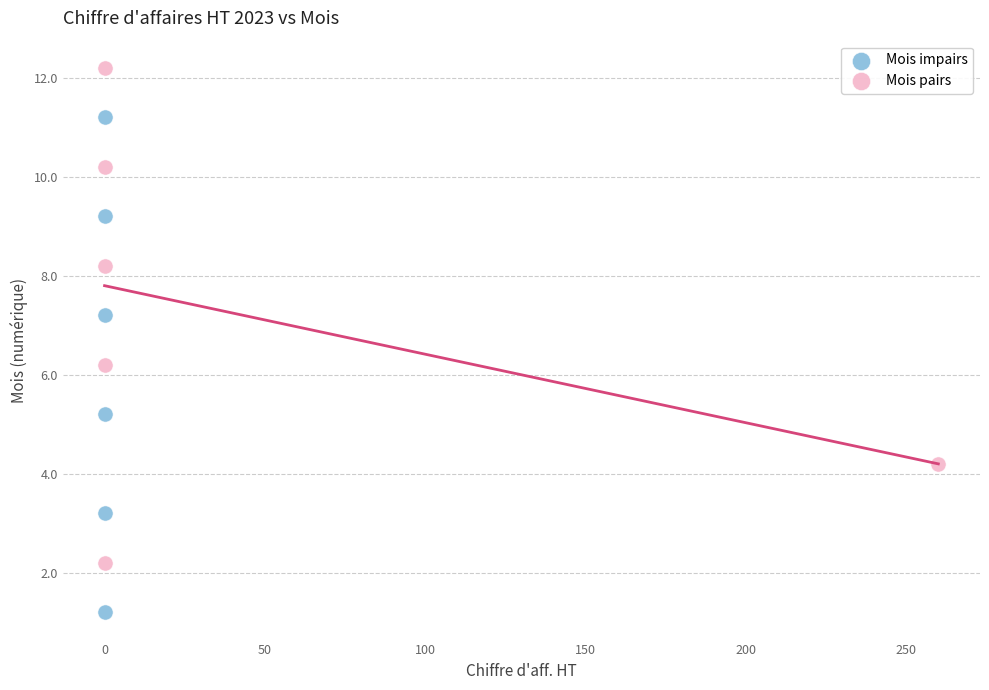

Which series contains the lowest Y value?

Mois impairs